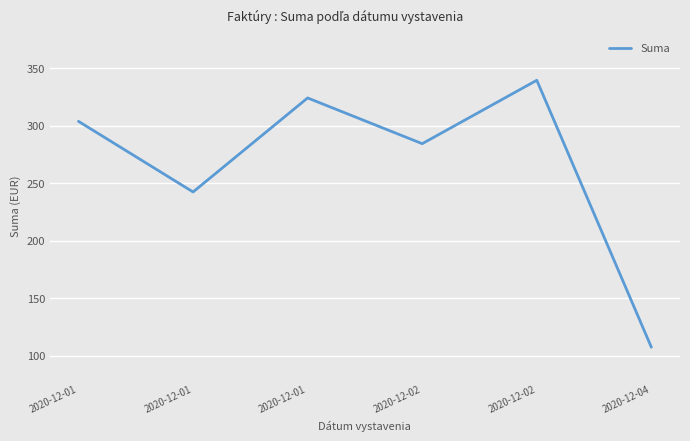

Does the chart display data point markers on the line(s)?

No